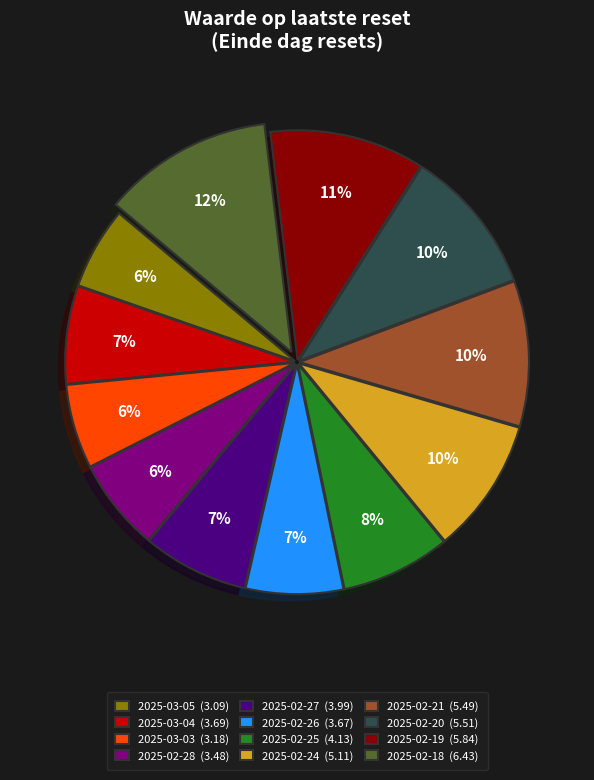

Is it true that 2025-02-21 is 4% of the pie?

False